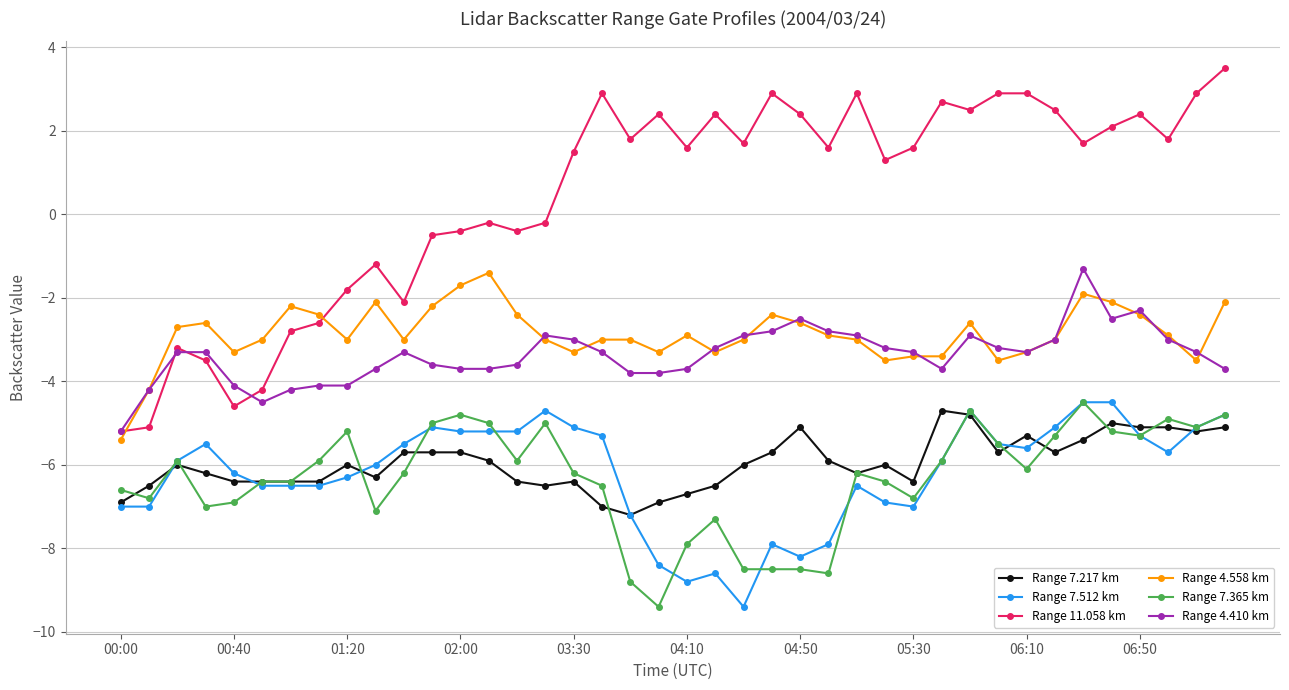

What is the value of the Range 4.410 km point at the 23rd from the left?

-2.9